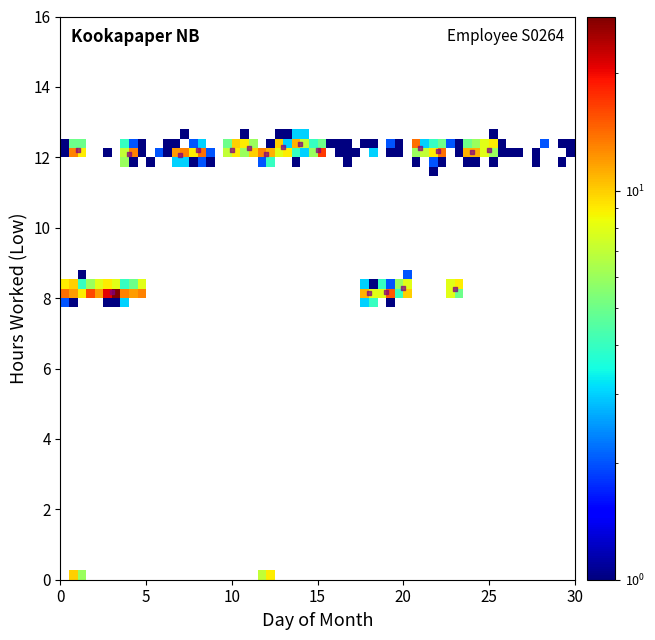

How many data points are displayed?

19